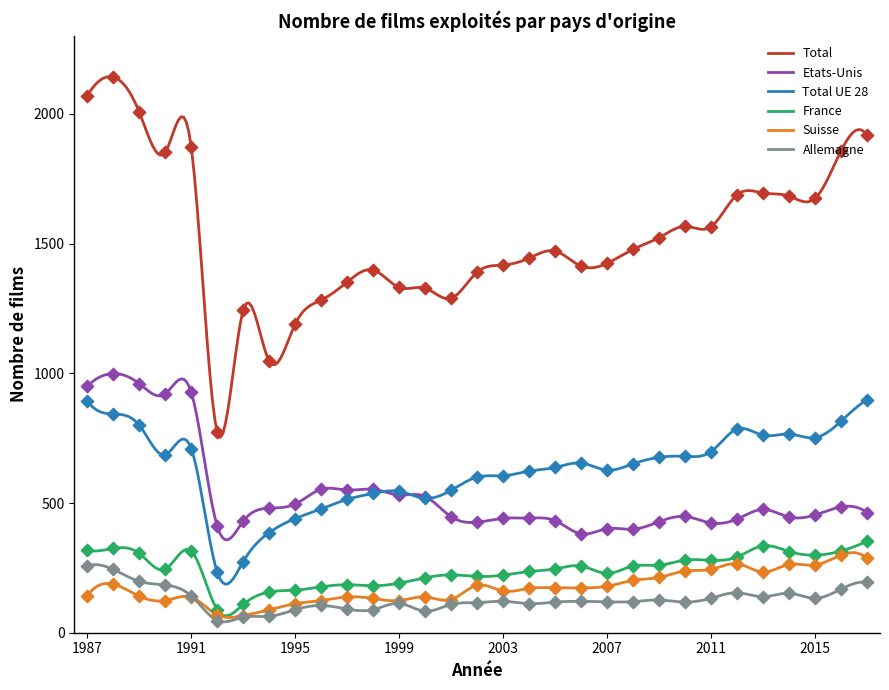

Which series reaches the maximum Y coordinate?

Total